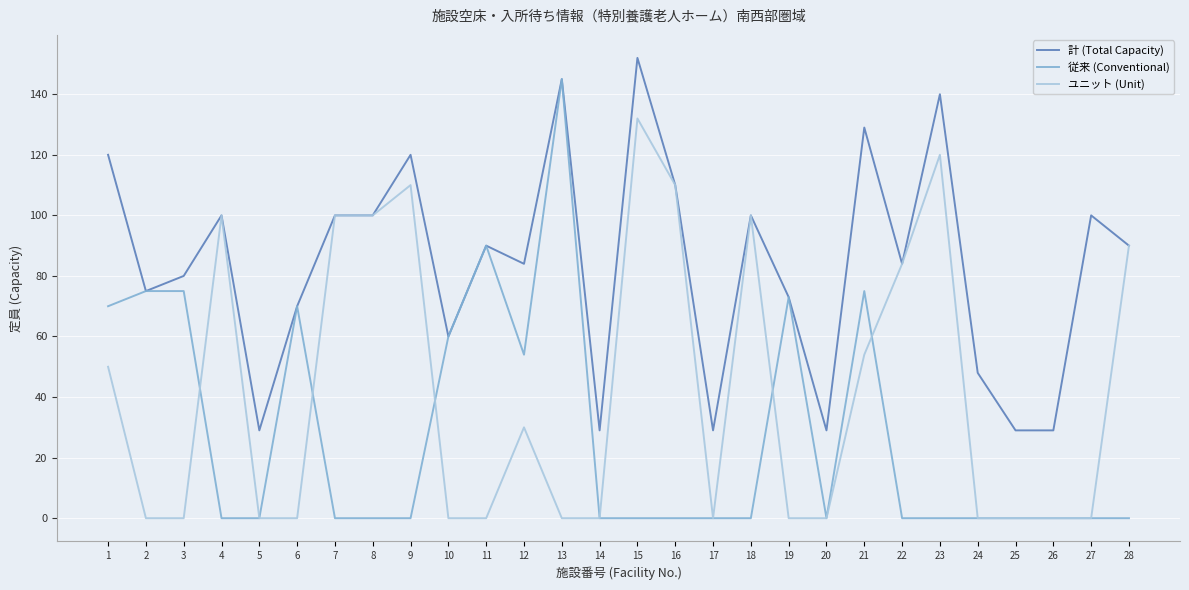

Where does the 計 (Total Capacity) series first go above 90?

1